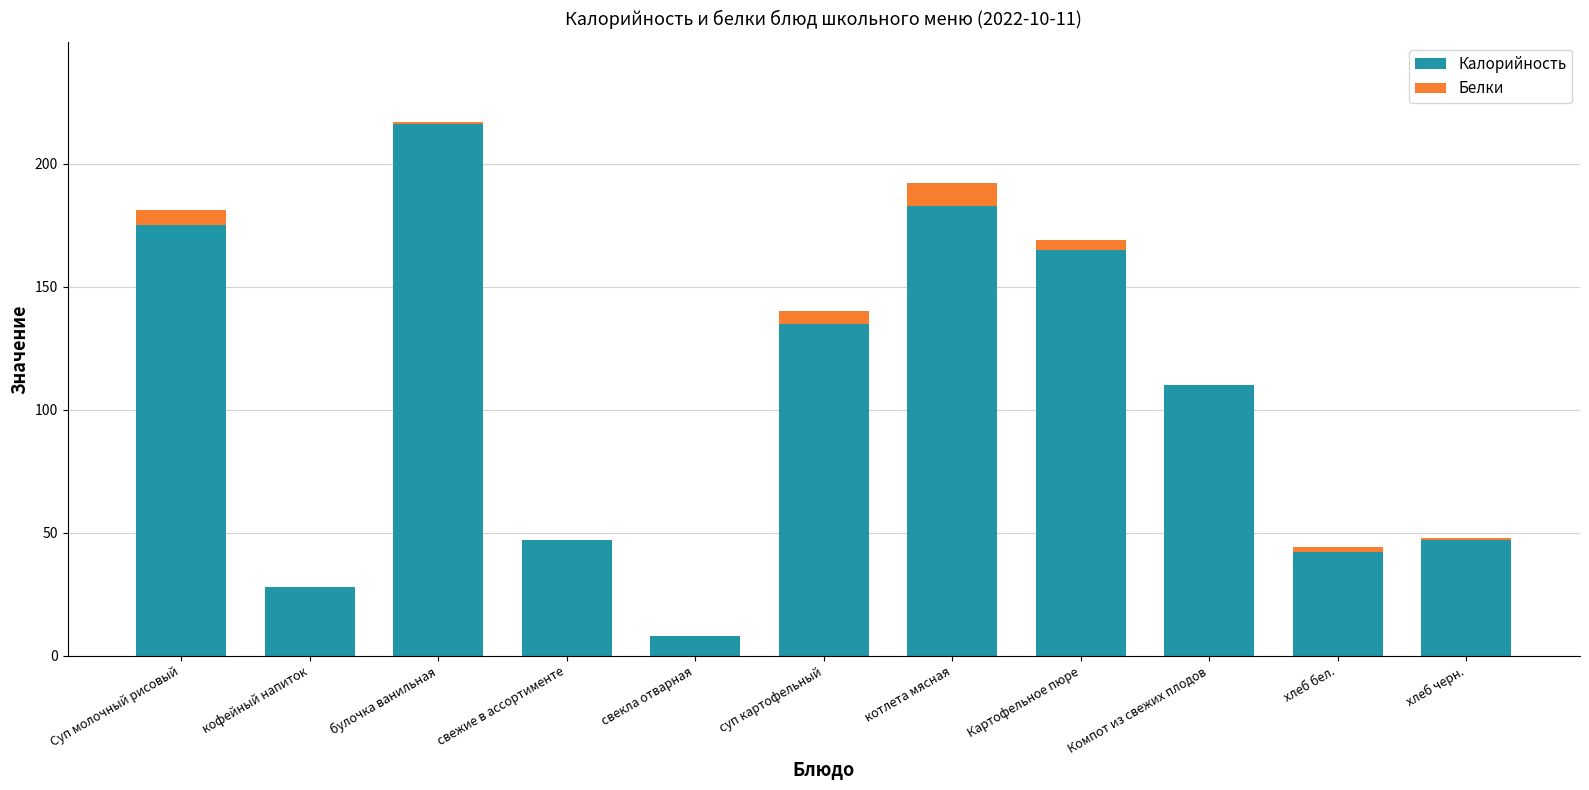

At which category is the sum across all series the highest?

булочка ванильная